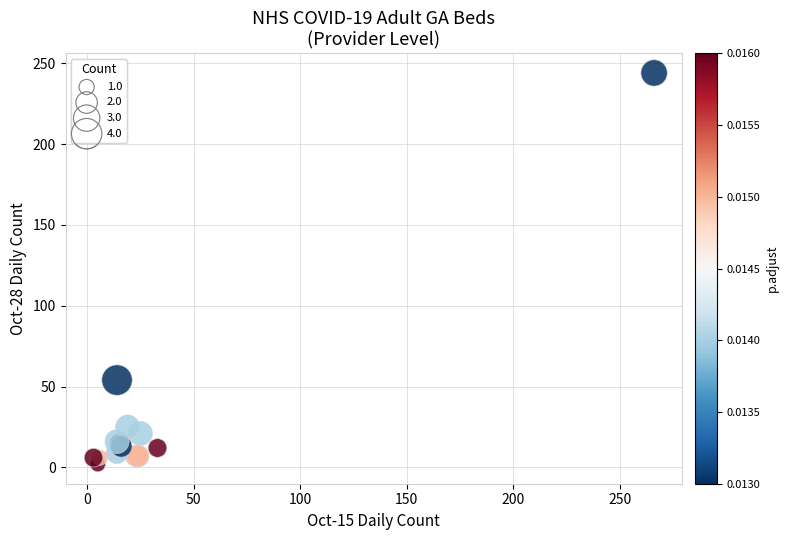

What Y value in the scatter plot is closest to 123?

54